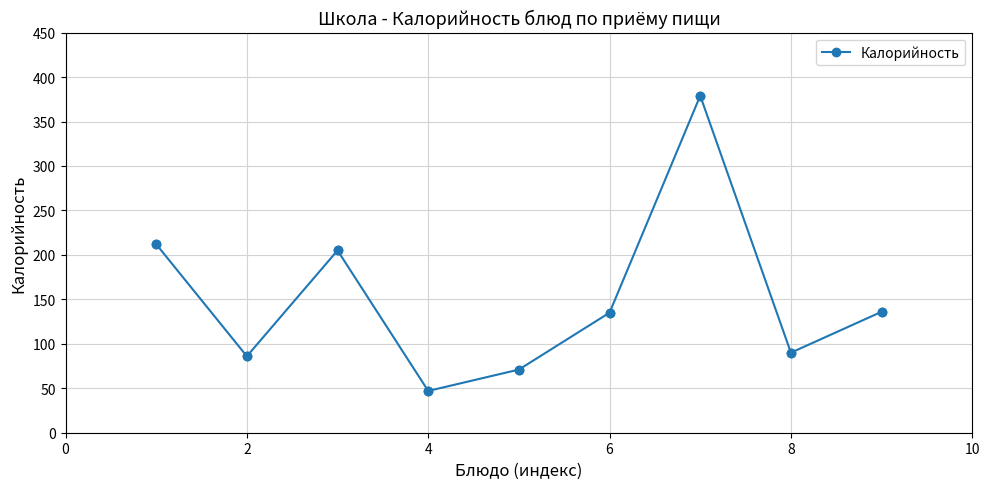

What is the difference between the maximum and second lowest values?

308